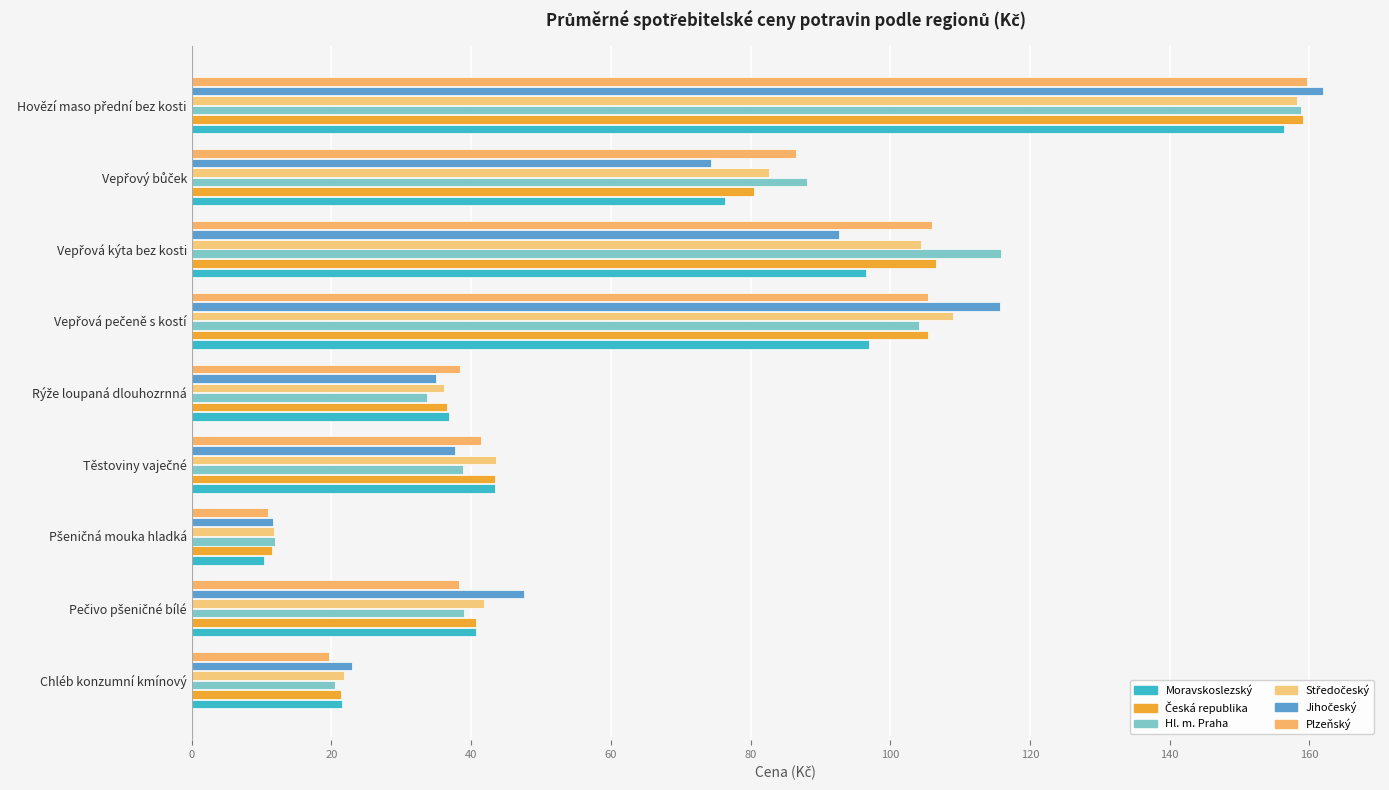

At how many categories does at least one series exceed 155?

1